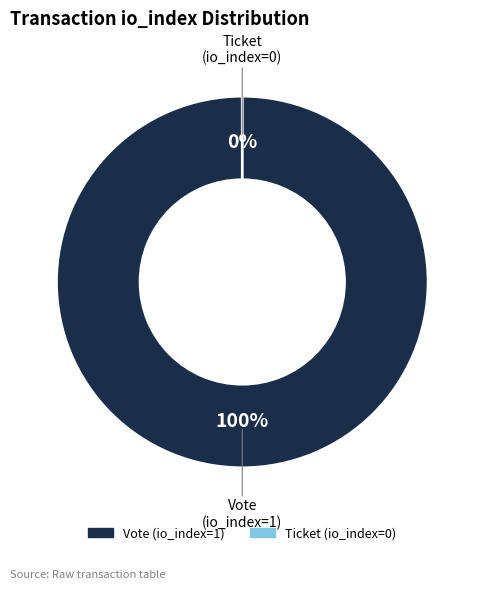

Which slice represents more than half of the pie?

Vote (io_index=1)